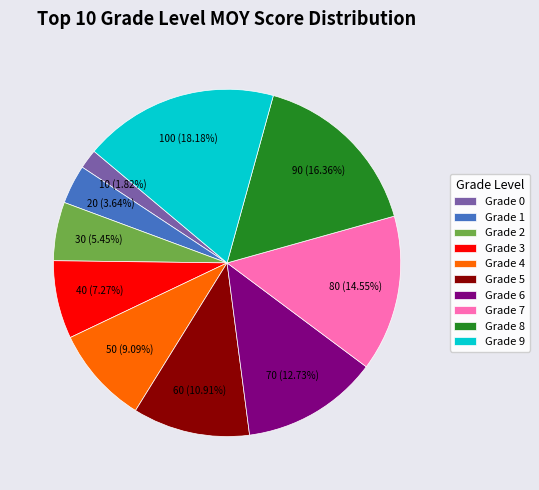

To the nearest percent, what is the combined percentage of Grade 6 and Grade 1?

16%